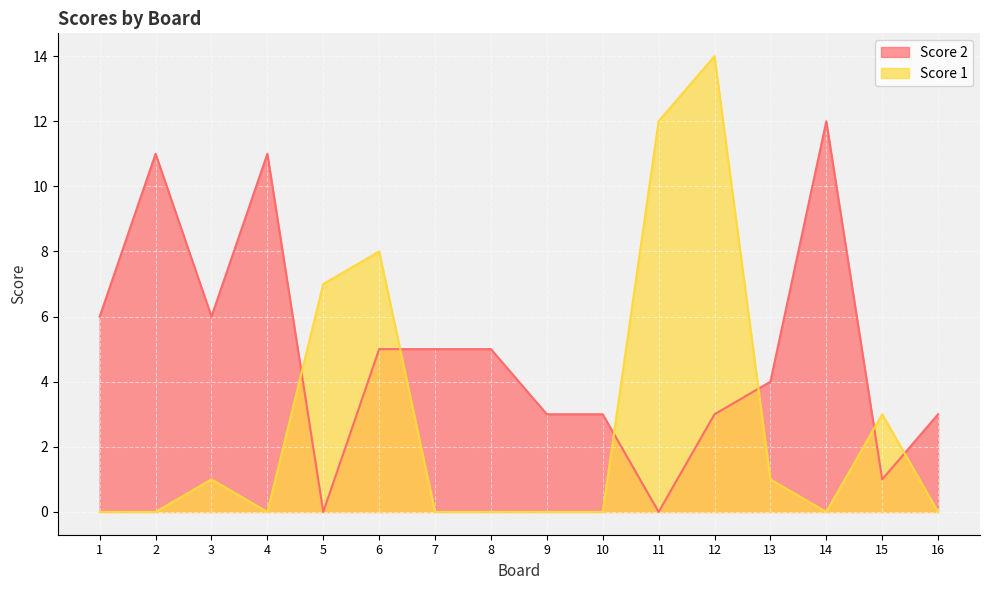

Rank the series at 14 from lowest to highest value.

Score 1, Score 2